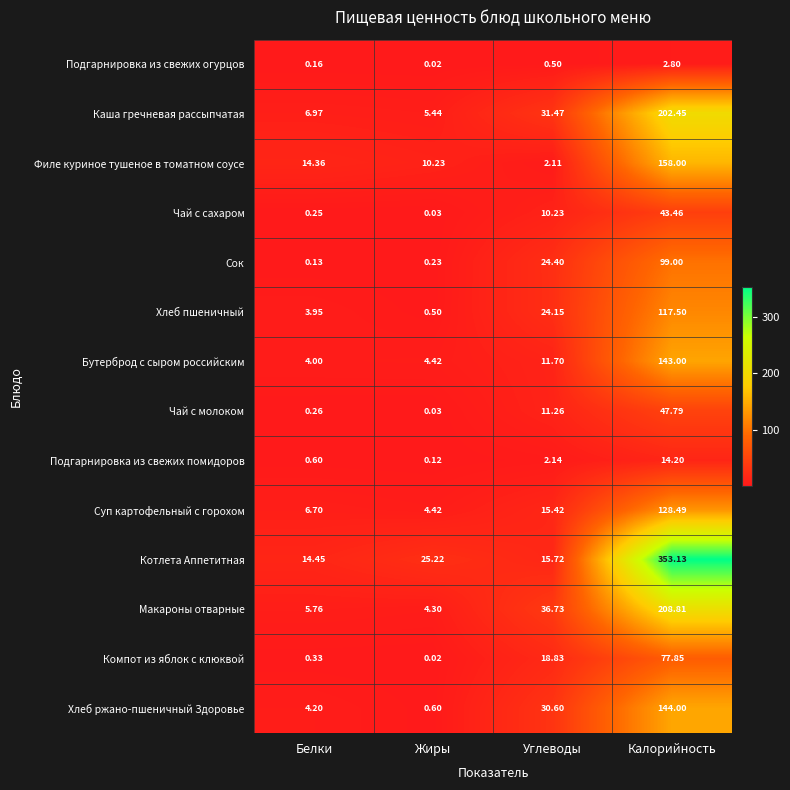

Which label corresponds to the largest value in the chart?

Калорийность